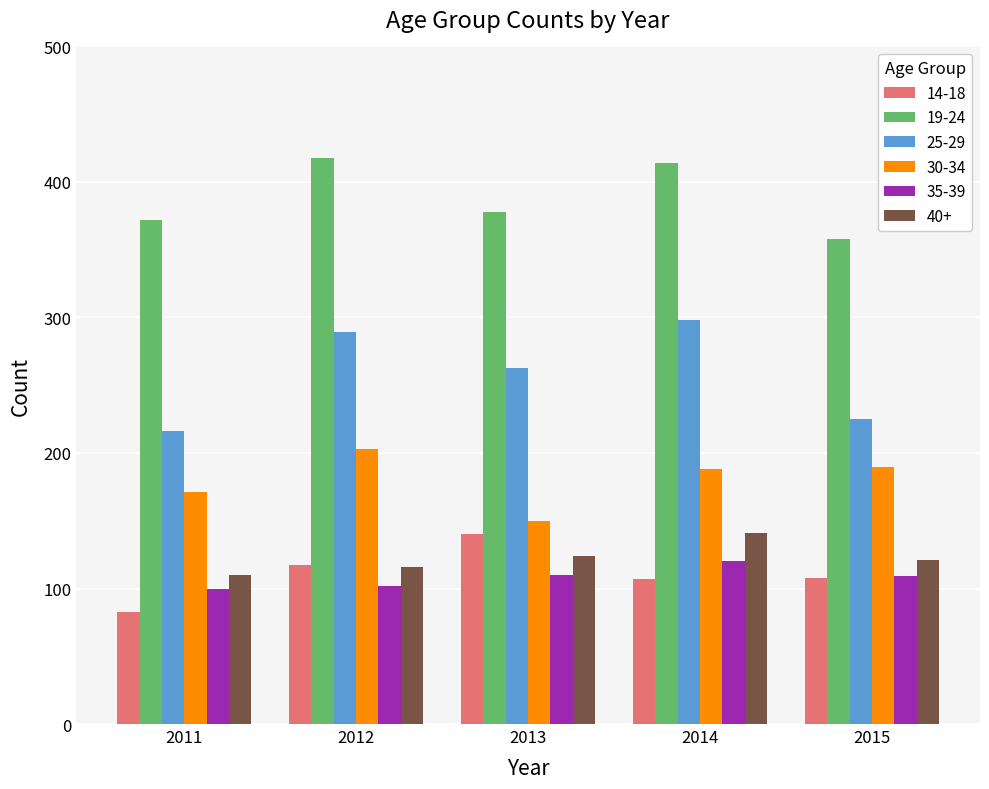

At how many categories does at least one series exceed 267?

5